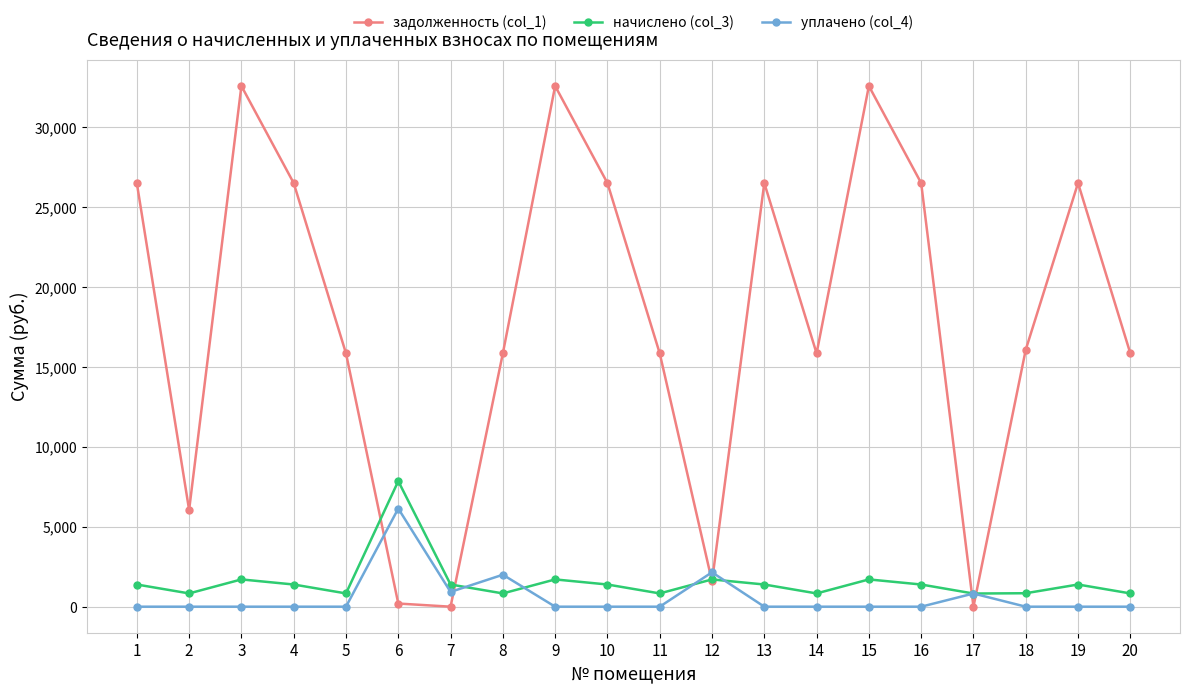

The value of задолженность (col_1) at 11 is 27793.3. True or false?

False